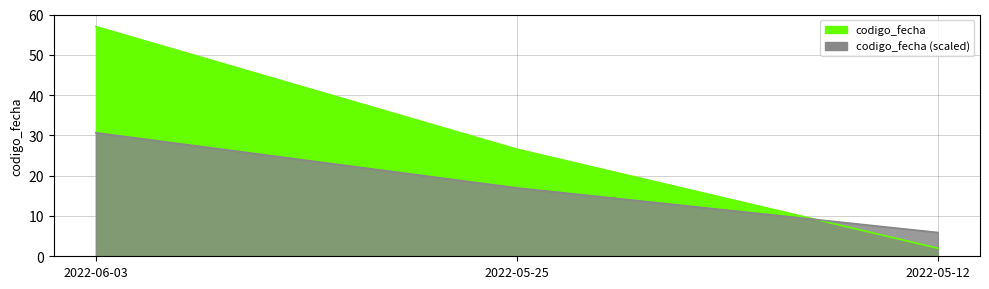

How many distinct data groups are displayed?

1